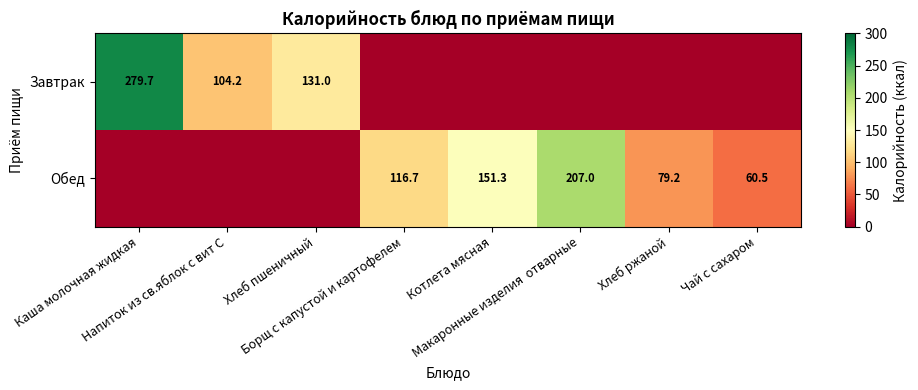

What is the average value of the Обед series?

76.8